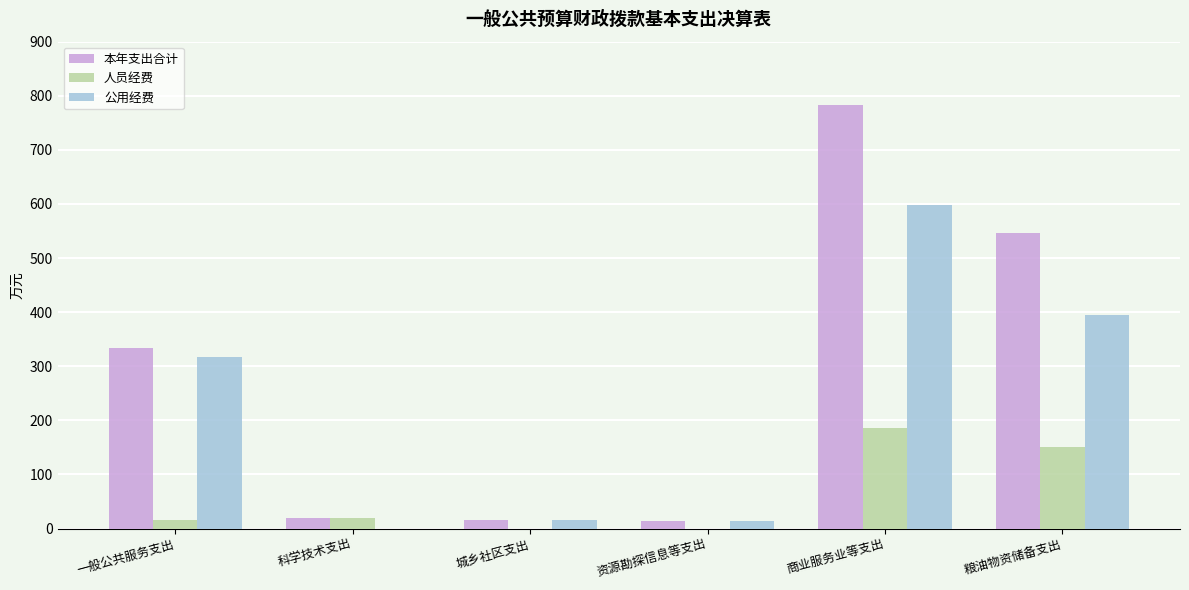

What are all the series names shown in the legend?

本年支出合计, 人员经费, 公用经费